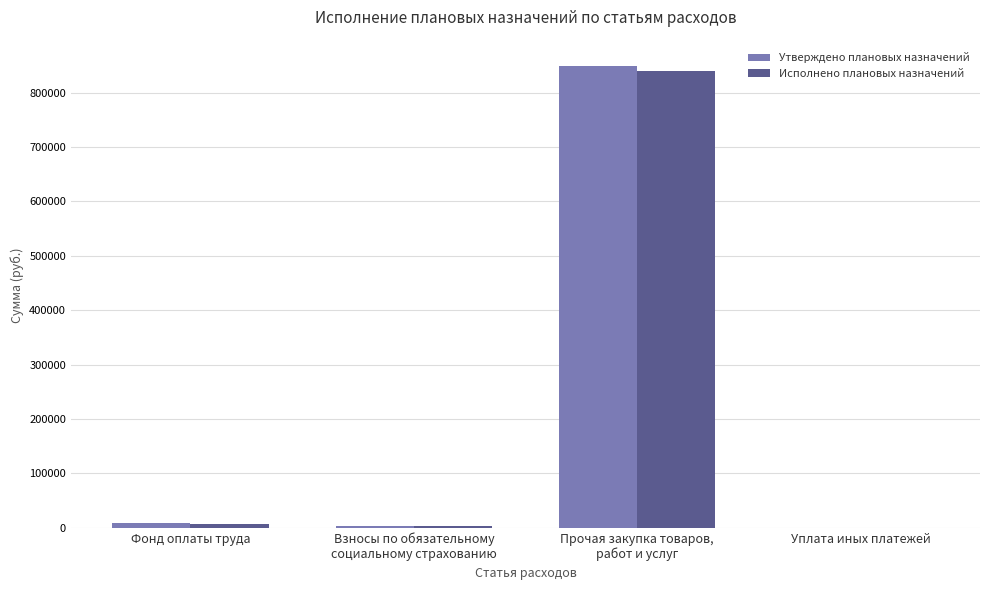

Which series has the largest range (max minus min)?

Утверждено плановых назначений